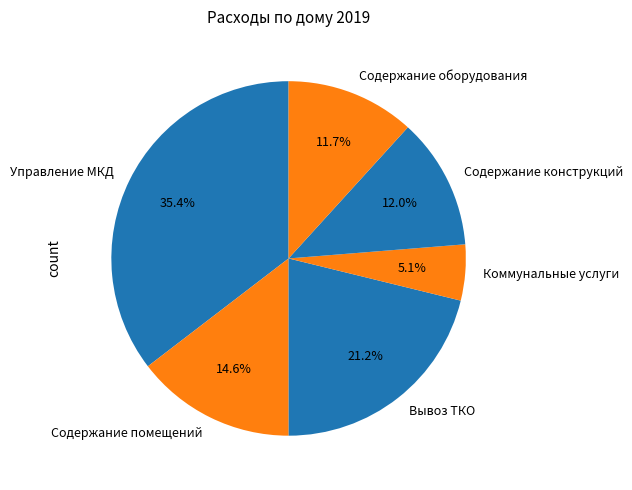

Which has a higher value, Содержание оборудования or Вывоз ТКО?

Вывоз ТКО